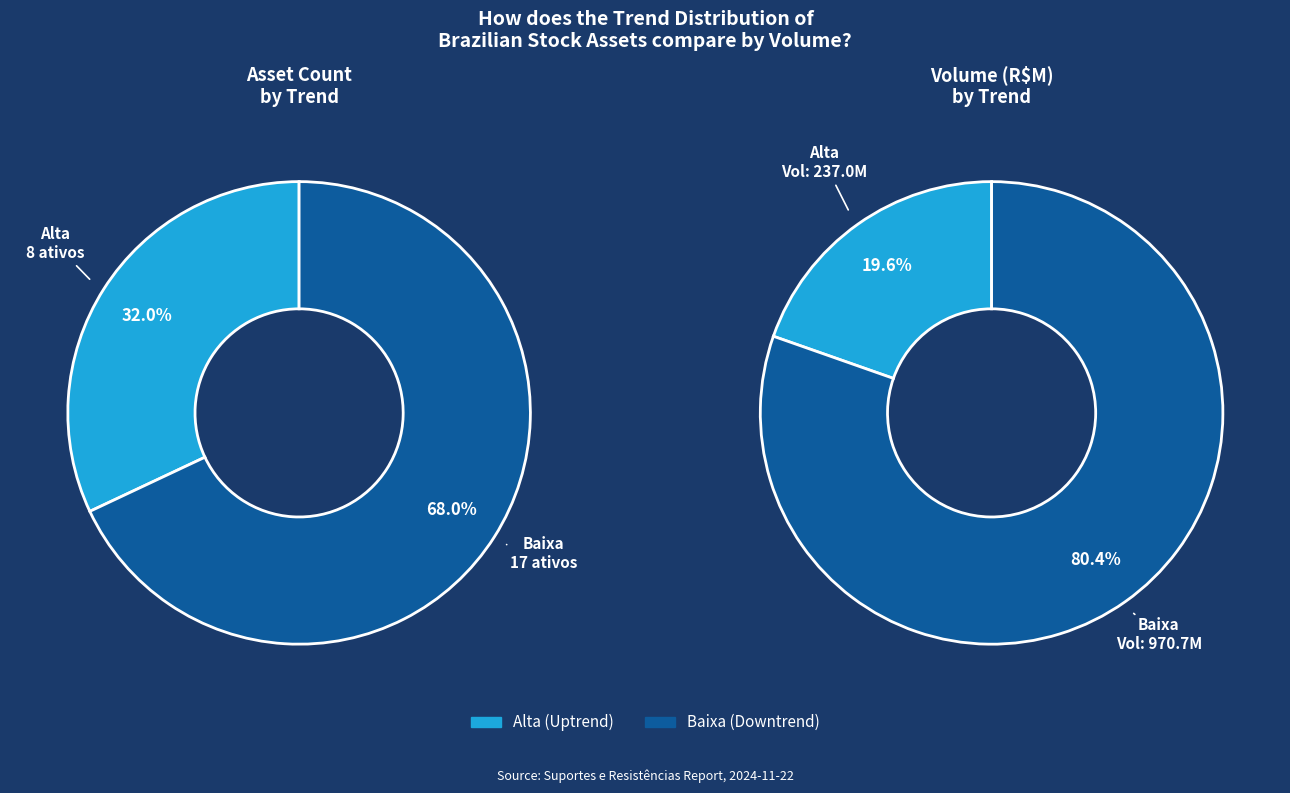

The Baixa slice represents 20% of the pie. True or false?

False